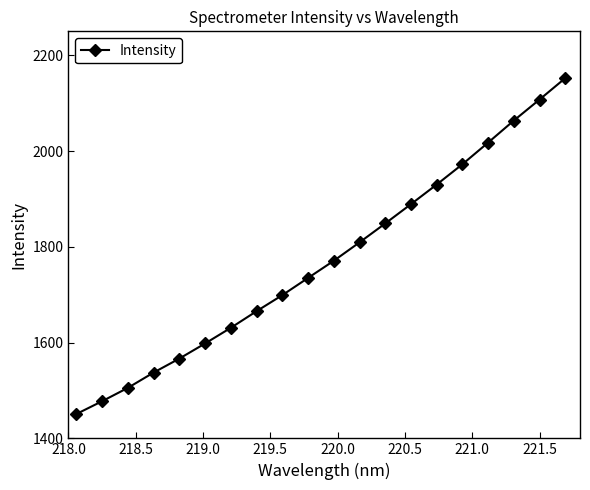

What is the minimum value shown in the chart?

1450.9